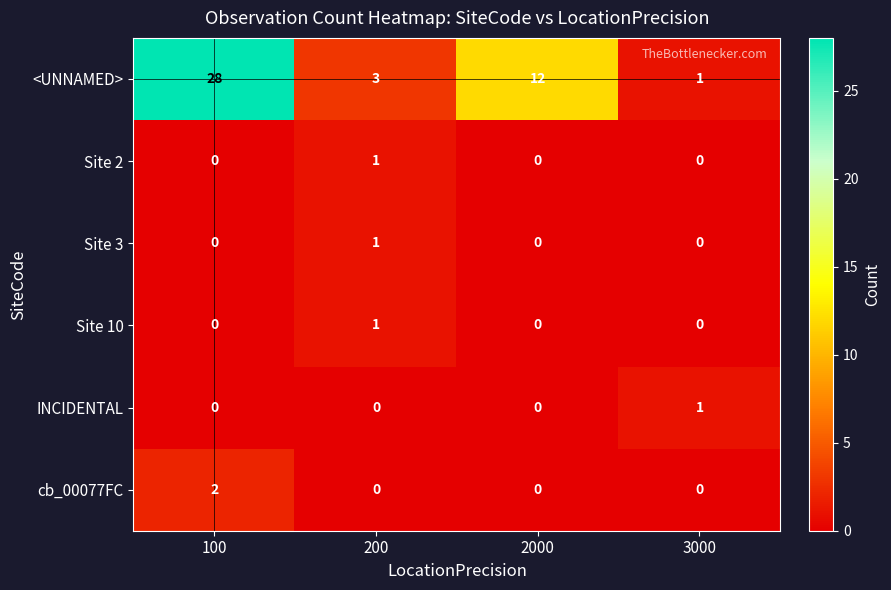

What is the total value across all series at 100?

30